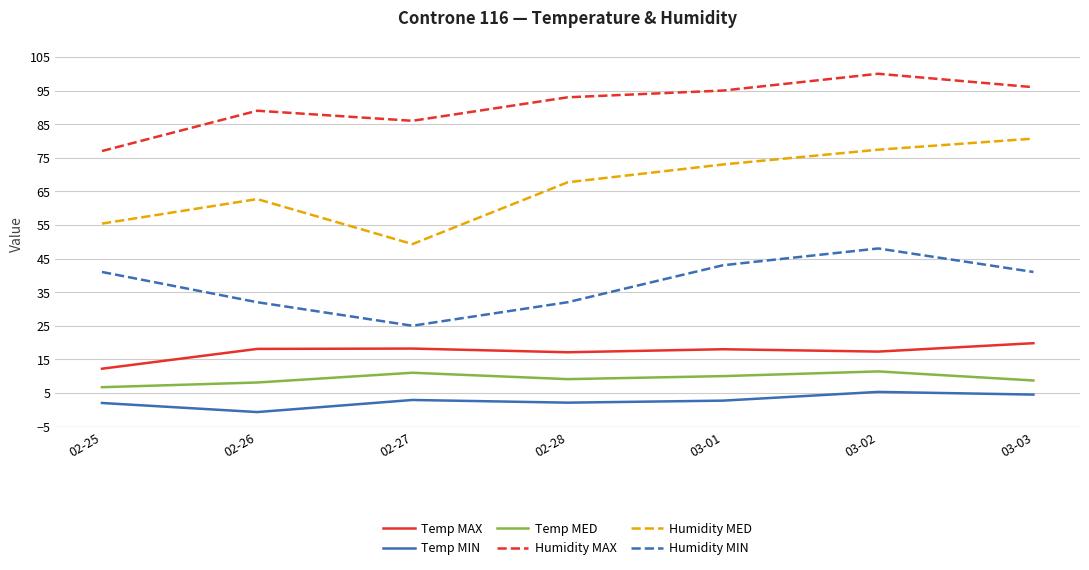

What is the greatest value displayed?

100.0